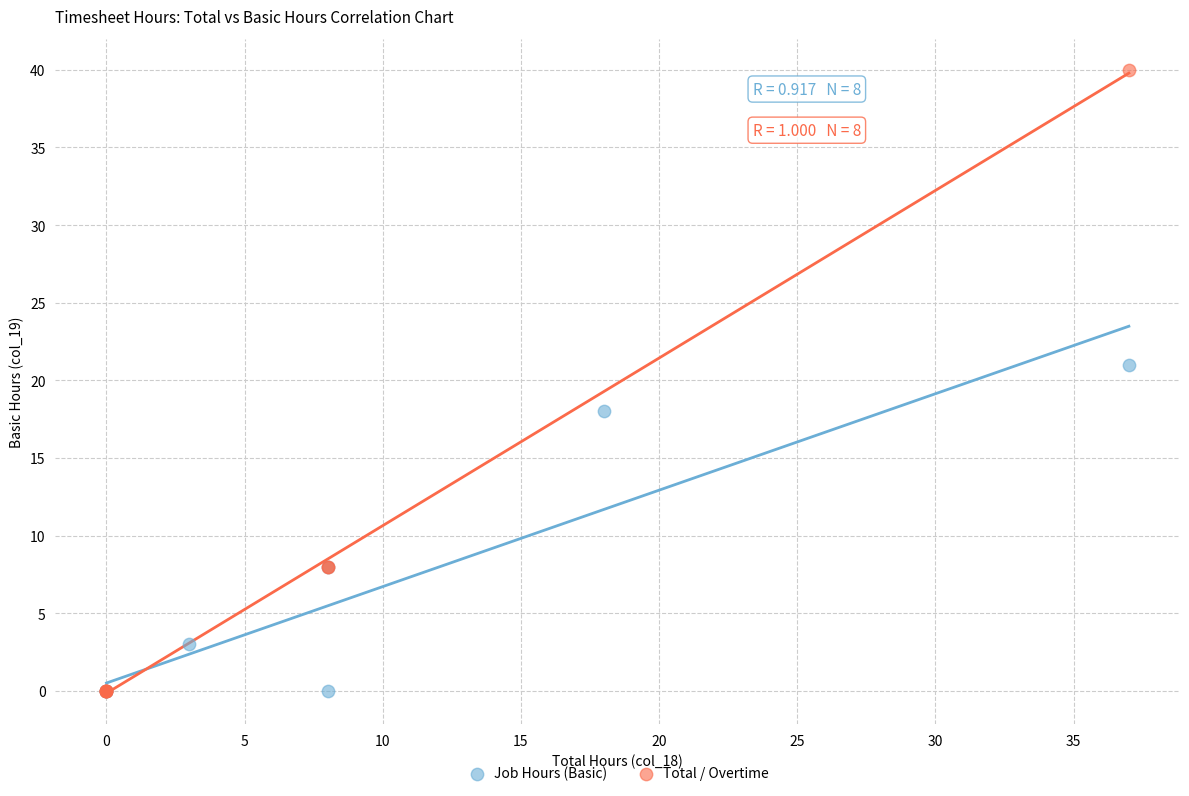

Which series has the largest Y range (max minus min)?

Total / Overtime